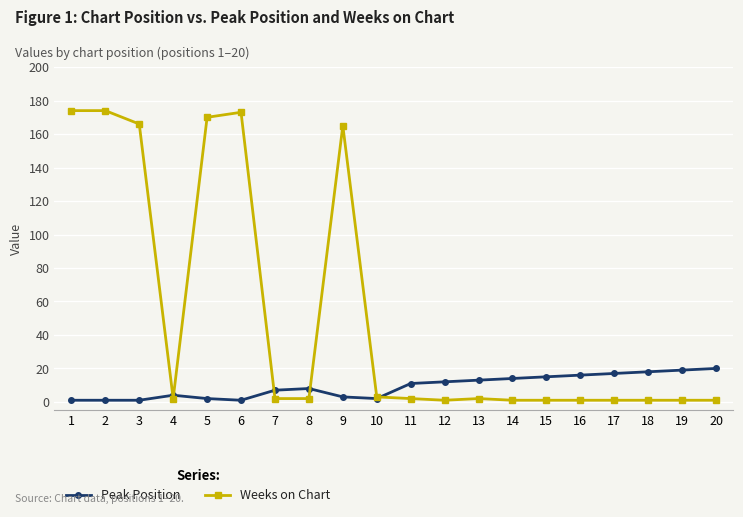

What is the difference between the maximum and second lowest values in the Weeks on Chart series?

173